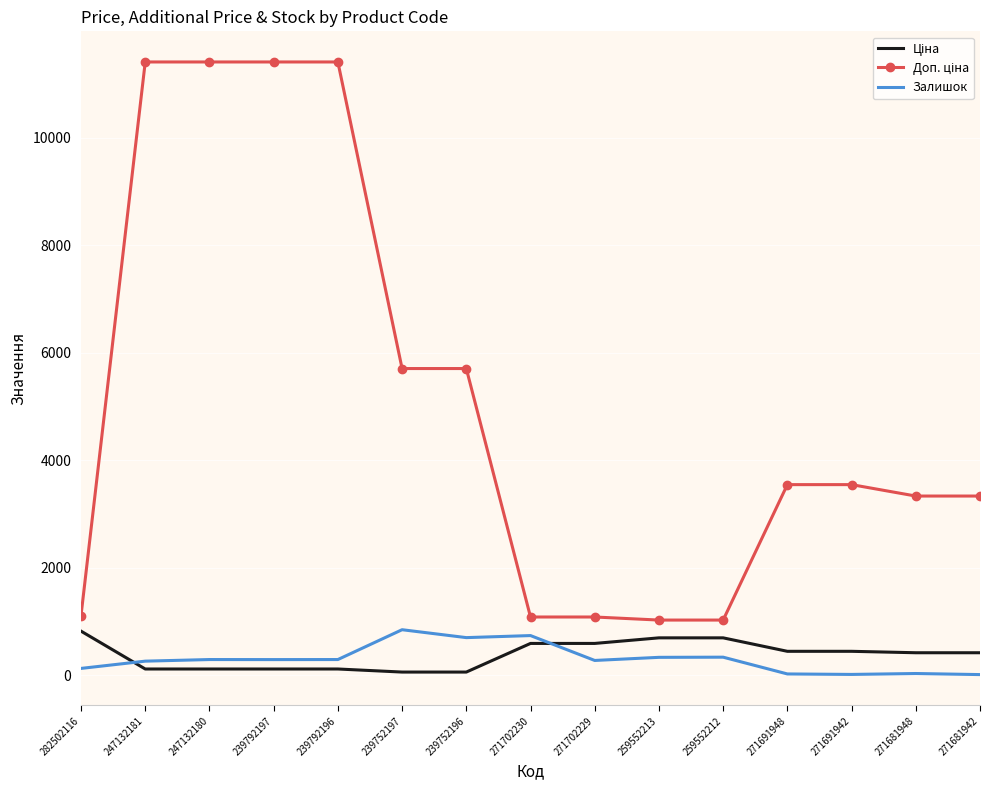

What is the total value across all series at 259552213?

2049.3